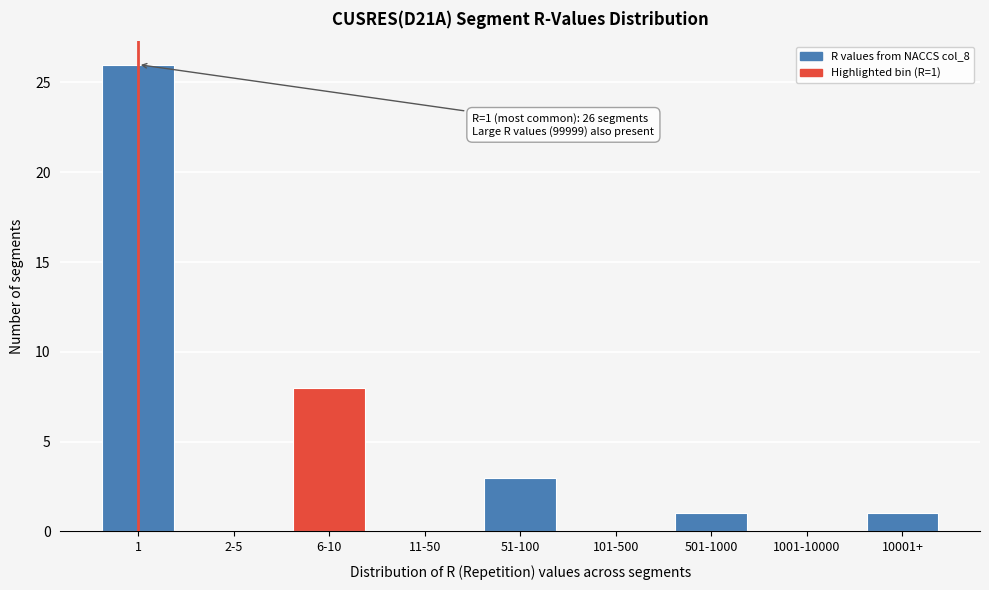

Reading right to left, transcribe all the data shown in this chart.

10001+=1	1001-10000=0	501-1000=1	101-500=0	51-100=3	11-50=0	6-10=8	2-5=0	1=26